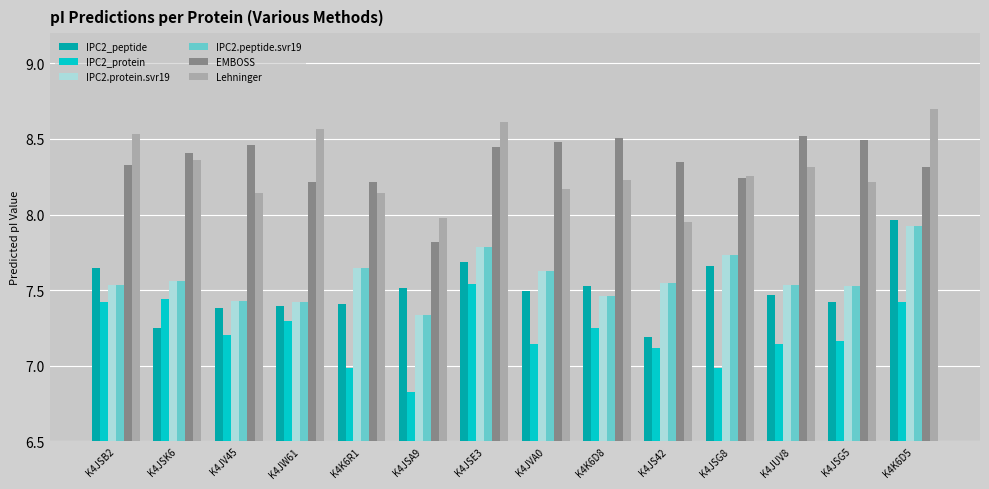

What are all the series names shown in the legend?

IPC2_peptide, IPC2_protein, IPC2.protein.svr19, IPC2.peptide.svr19, EMBOSS, Lehninger